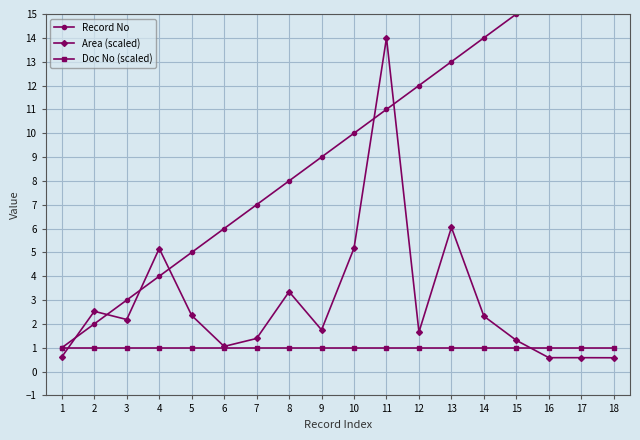

How many data points does each series have?

18